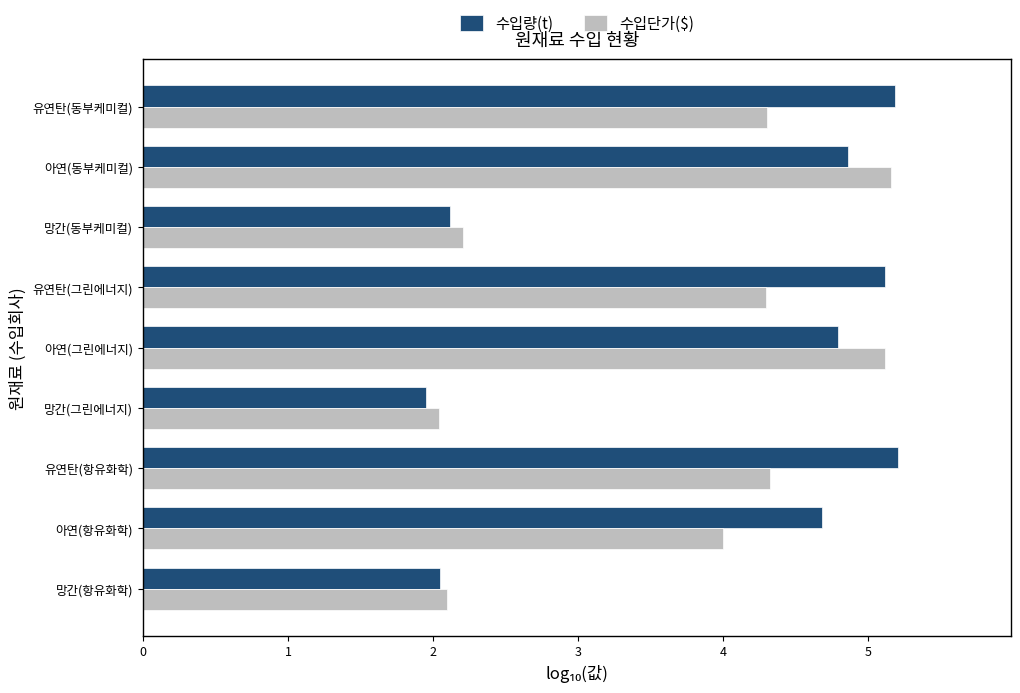

What is the total value across all series at 유연탄(그린에너지)?

9.4